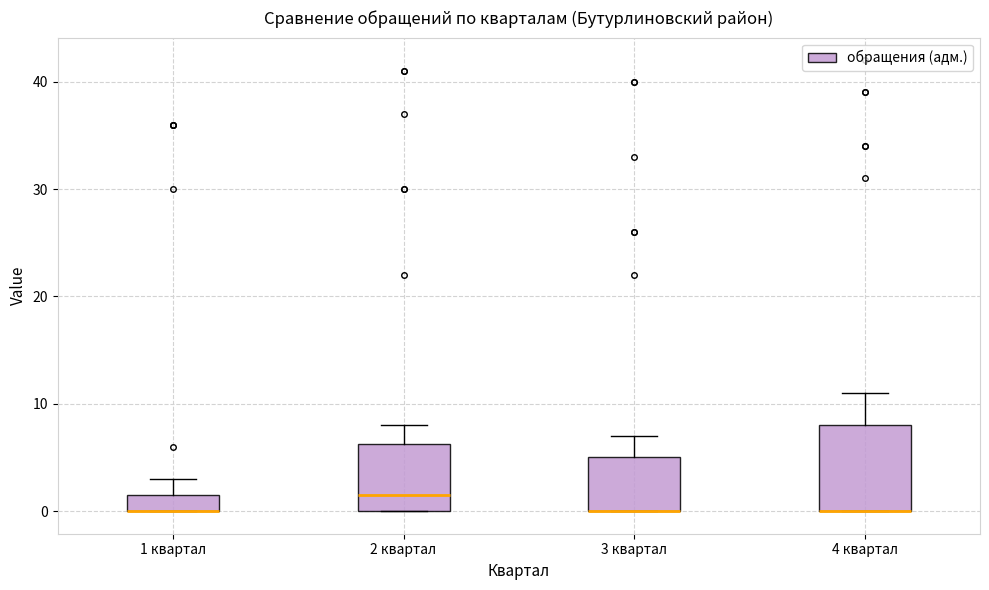

Comparing the boxes themselves (not the whiskers), which one is the tallest?

4 квартал